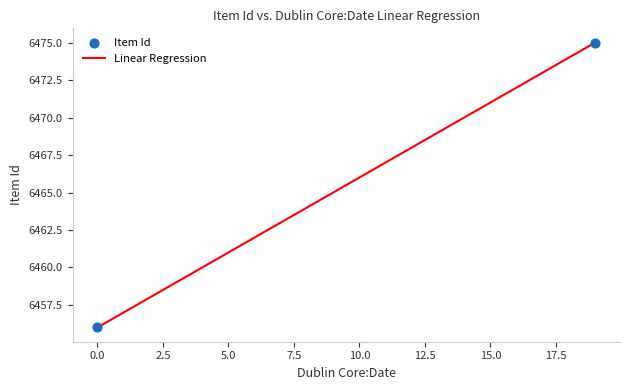

What is the difference between the maximum and minimum values?

19.0